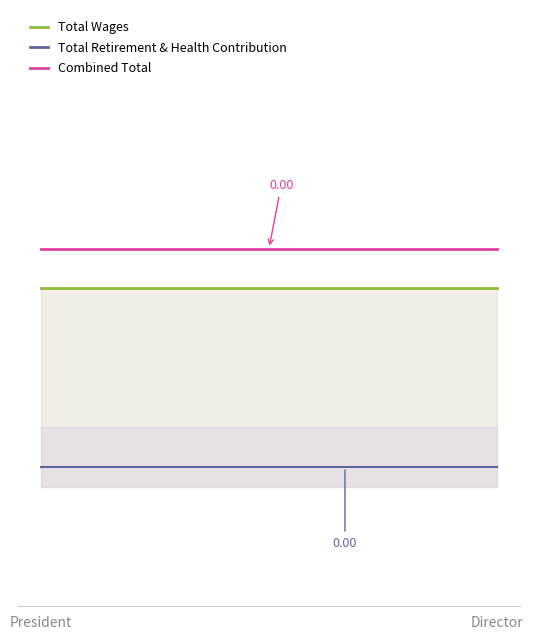

Is it true that Total Wages equals 0.2 at 3?

False